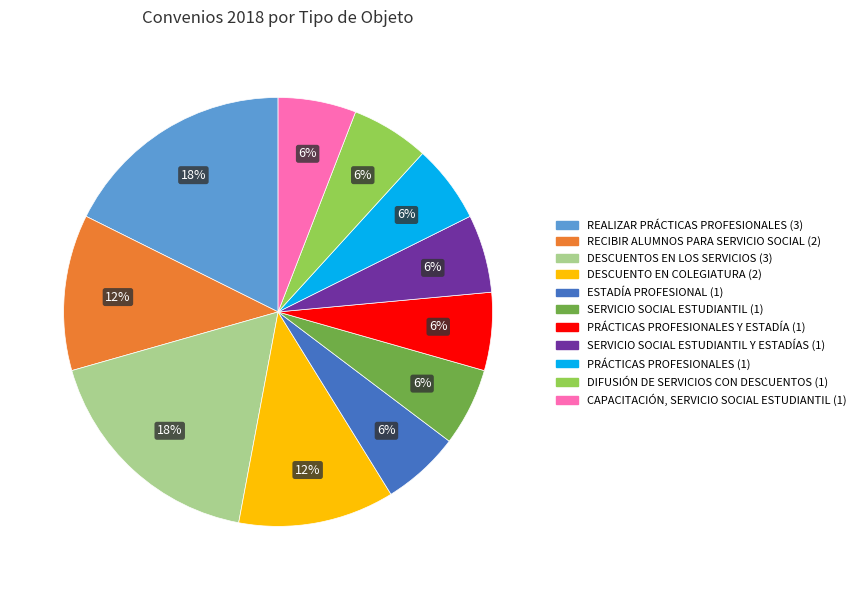

To the nearest percent, what is the average slice percentage?

9%